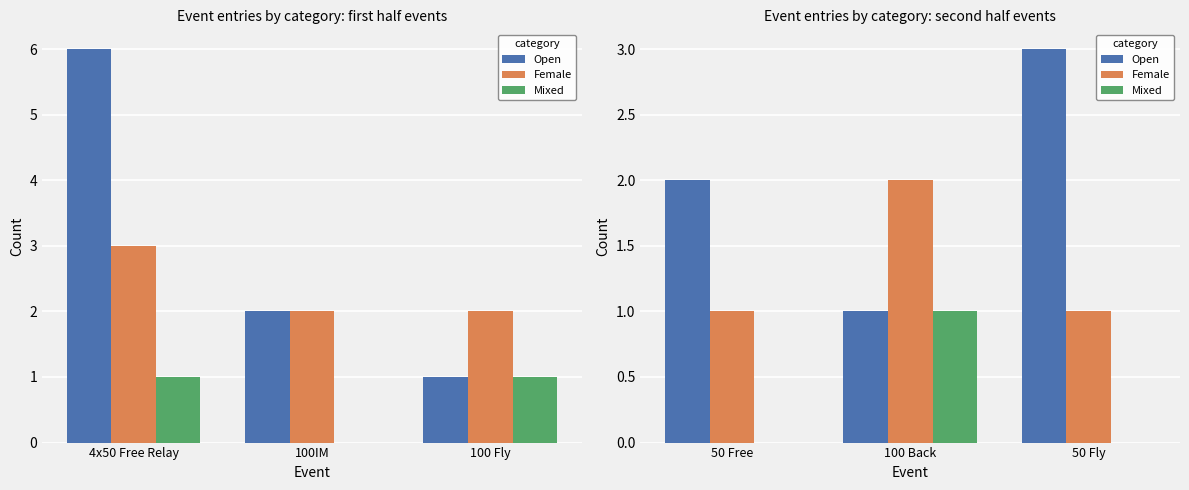

How many positive values does the Mixed series have?

1